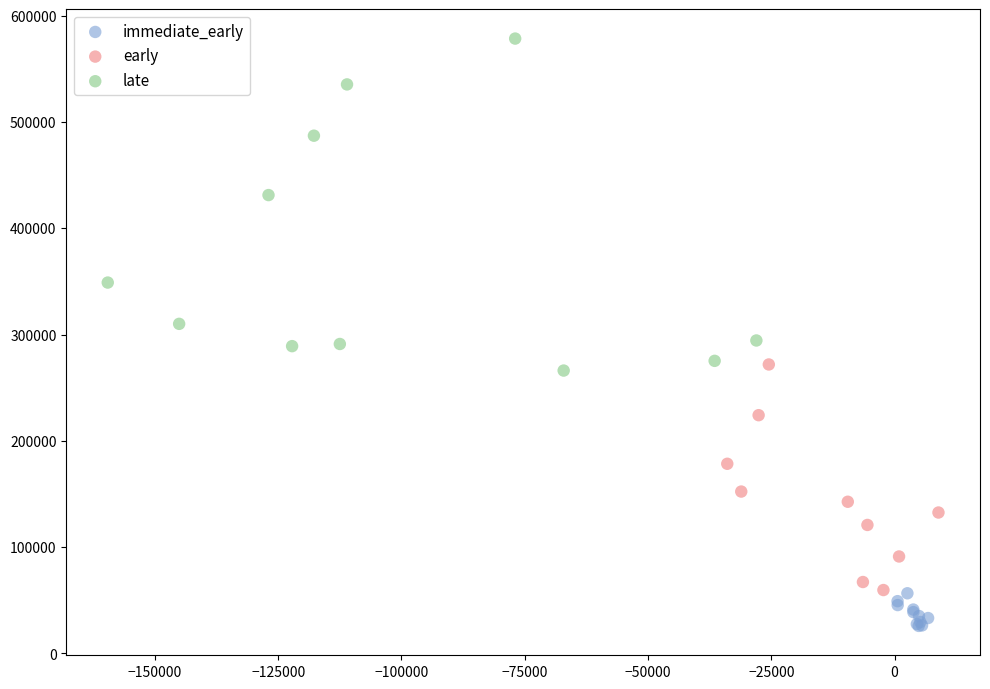

Which series contains the lowest Y value?

immediate_early